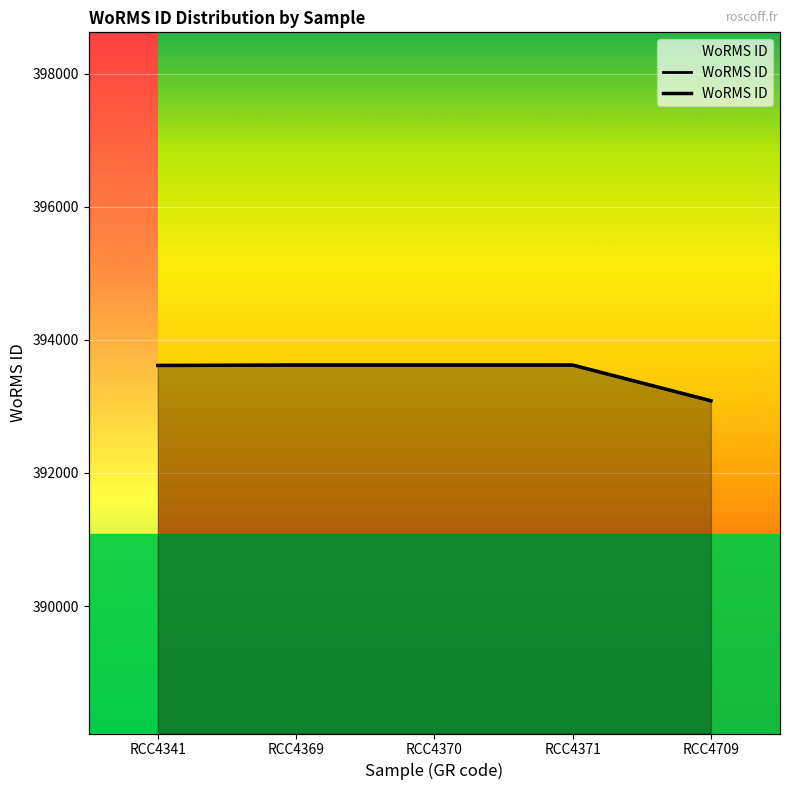

What is the sum of all values?

1967567